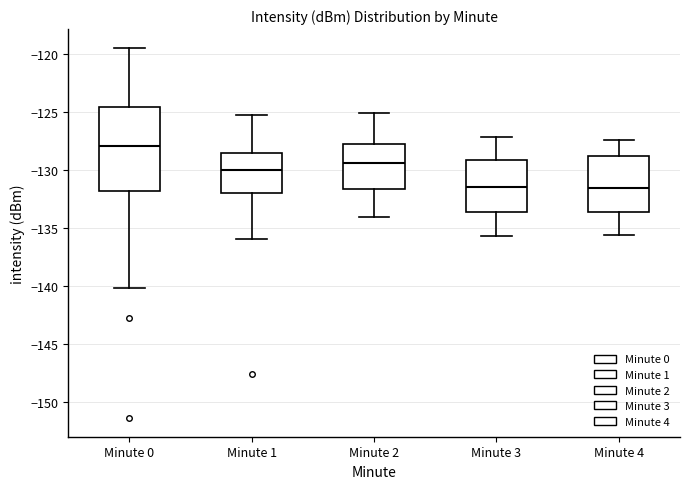

Where is the lower edge of the box for Minute 2 on the y-axis? The values are not printed on the chart, so give them approximately, as read against the axis.

-131.5